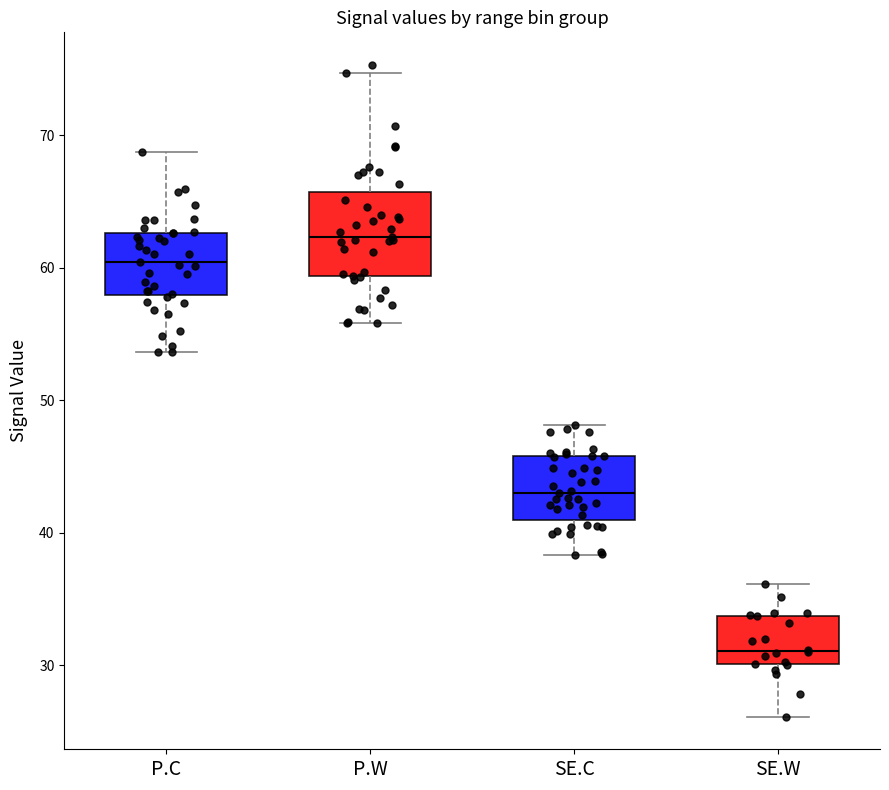

Reading left to right, read every box against the y-axis: the position of its median line, the range the box covers, and the ends of its whiskers. The values are not printed on the chart, so give them approximately, as read against the axis.

P.C: median 60, box 58 to 63, whiskers 54 to 69
P.W: median 62, box 59 to 66, whiskers 56 to 75
SE.C: median 43, box 41 to 46, whiskers 38 to 48
SE.W: median 31, box 30 to 34, whiskers 26 to 36